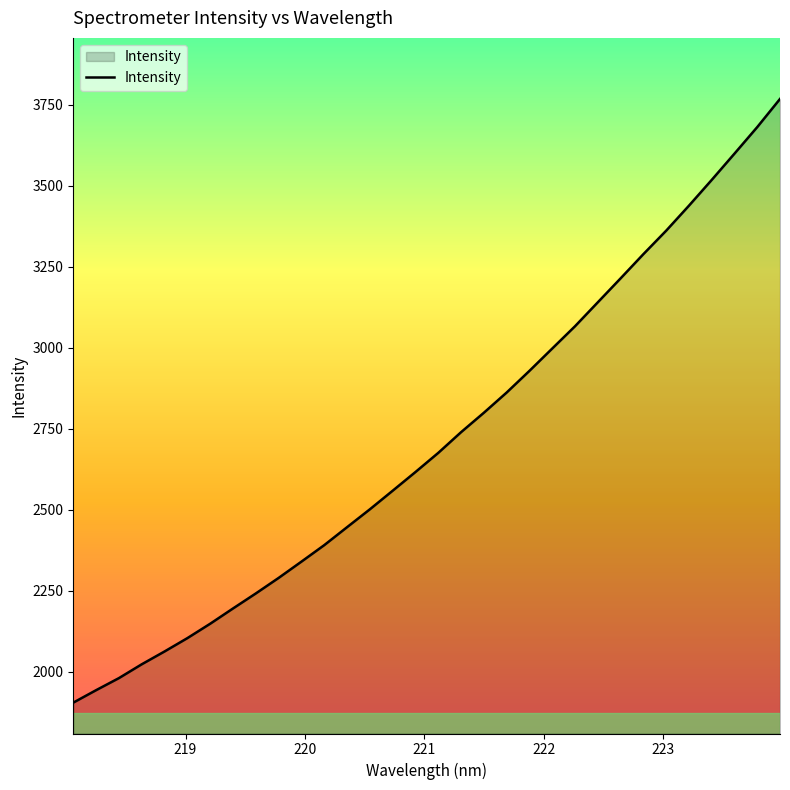

What is the smallest value displayed?

1905.2